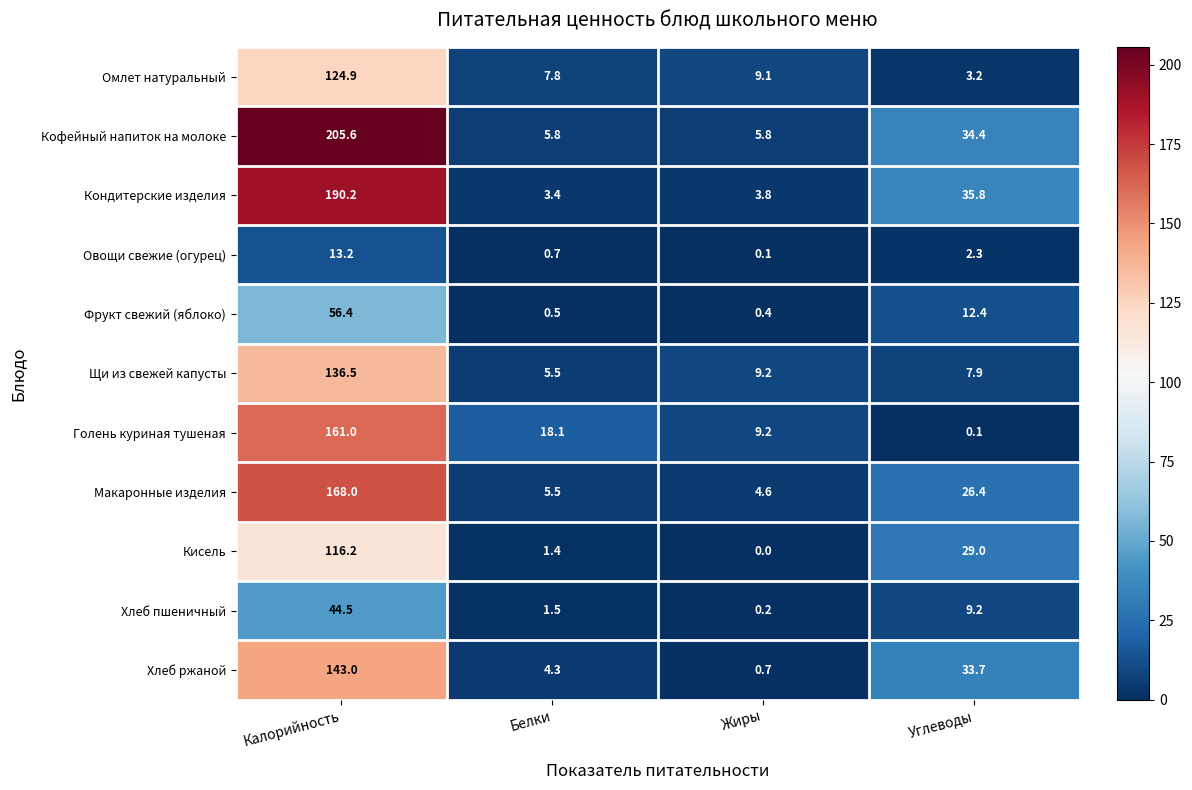

Which series has the widest spread of values?

Кофейный напиток на молоке